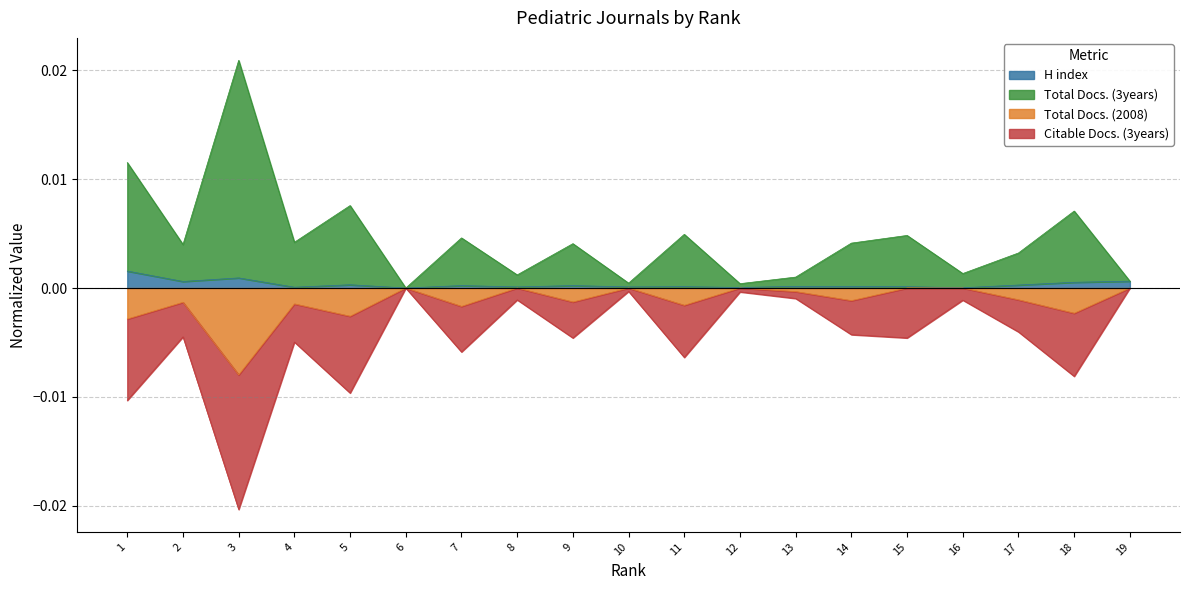

Is it true that Citable Docs. (3years) equals -0.0 at 15?

True